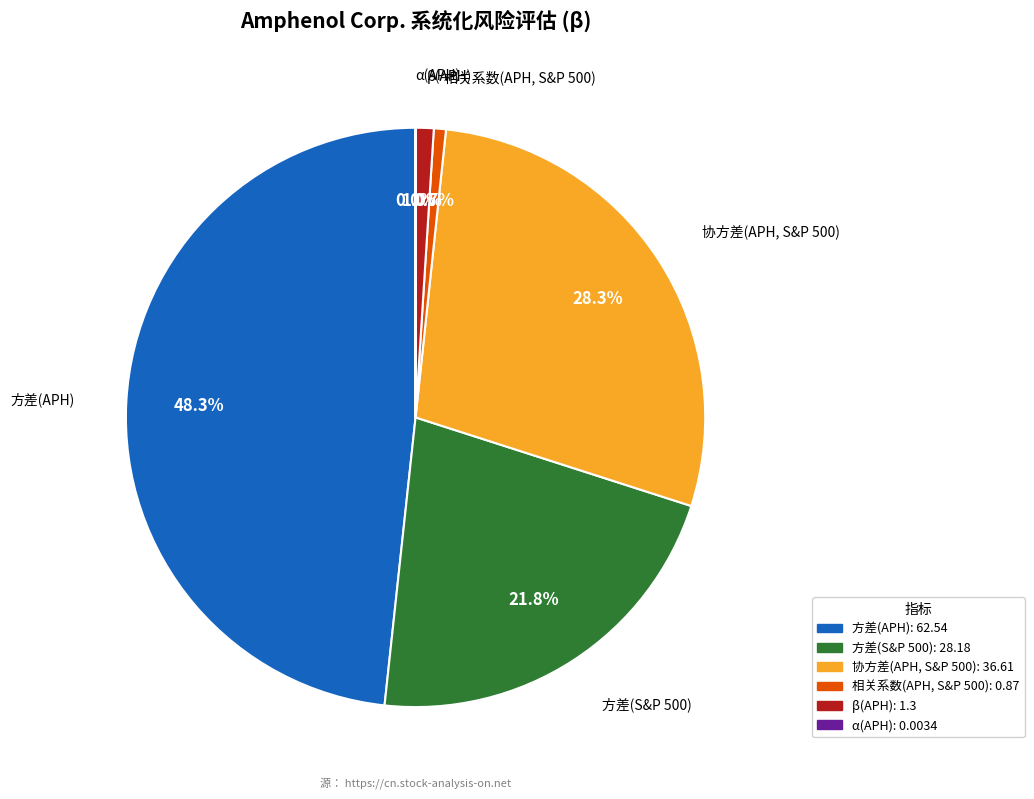

Between 方差(APH) and 相关系数(APH, S&P 500), which is larger?

方差(APH)